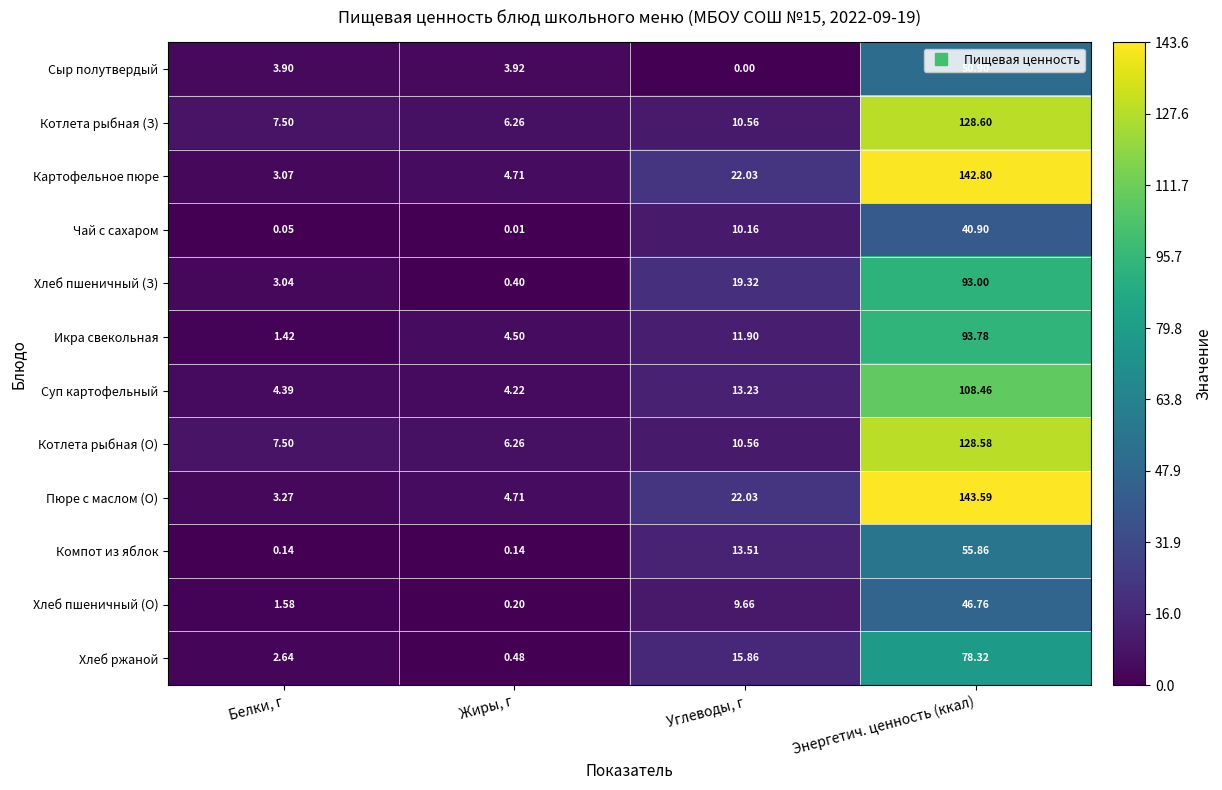

Where is Хлеб пшеничный (О) nearest to the value 23?

Углеводы, г